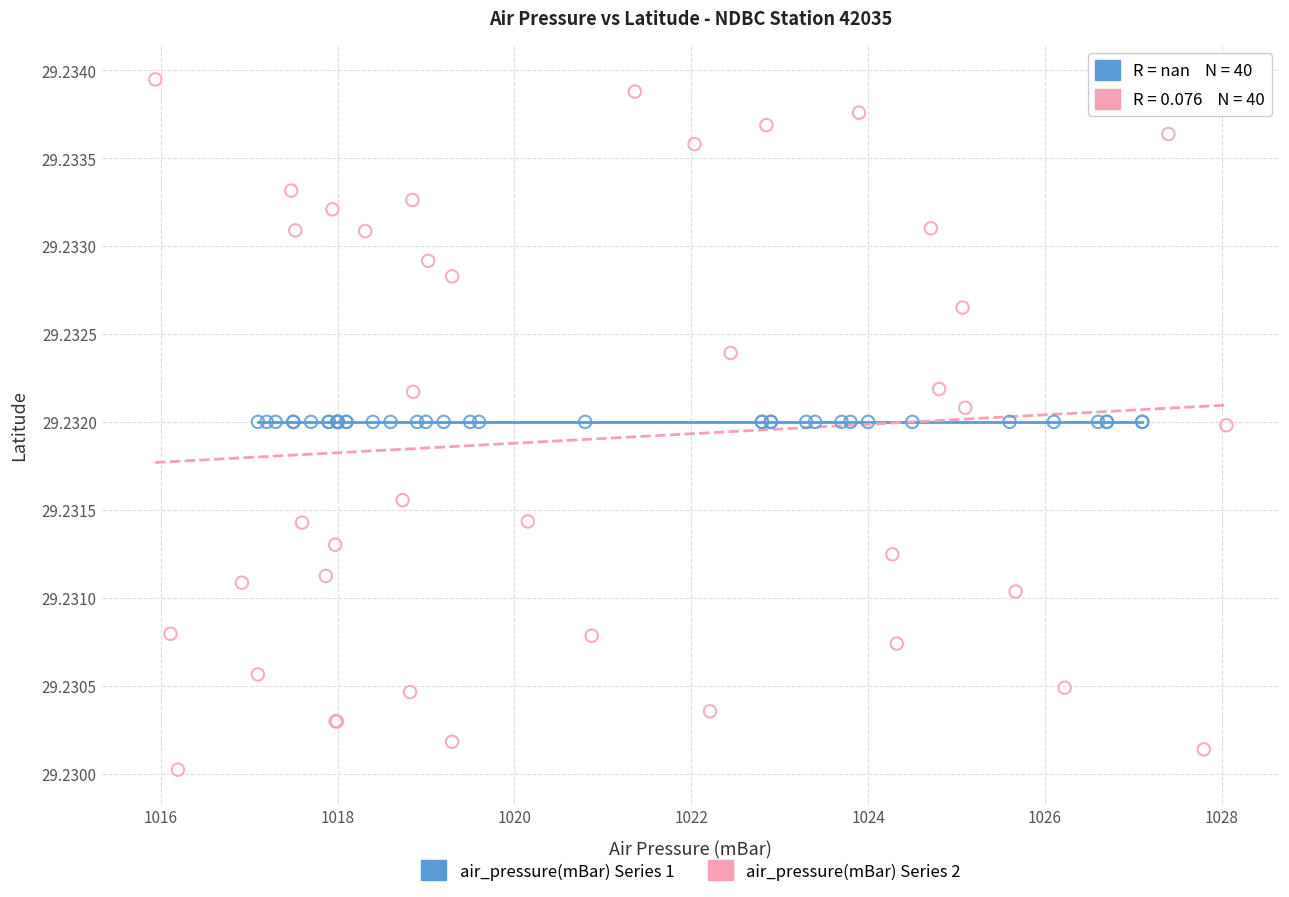

Which series reaches the maximum Y coordinate?

air_pressure(mBar) Series 2